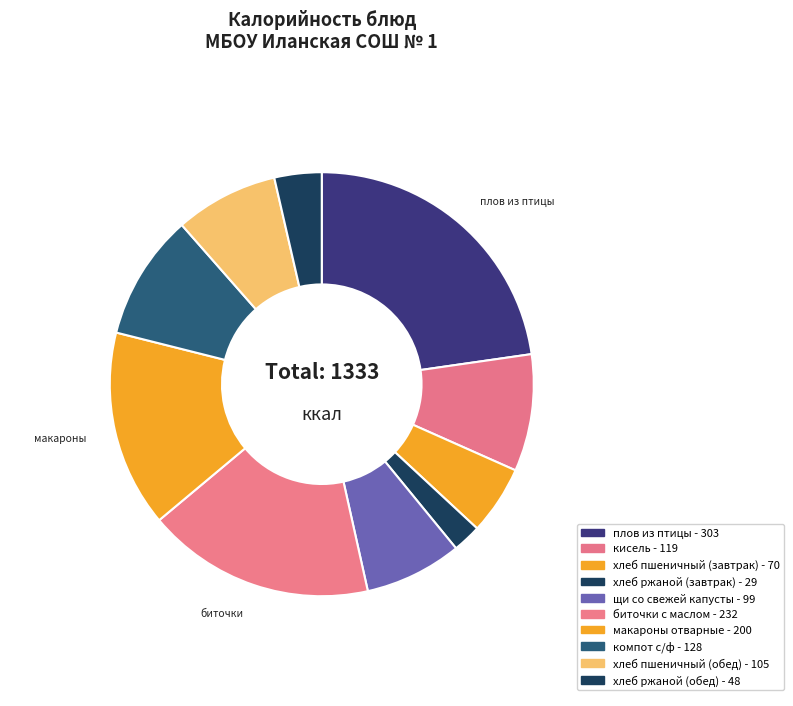

How many segments does this pie chart have?

10